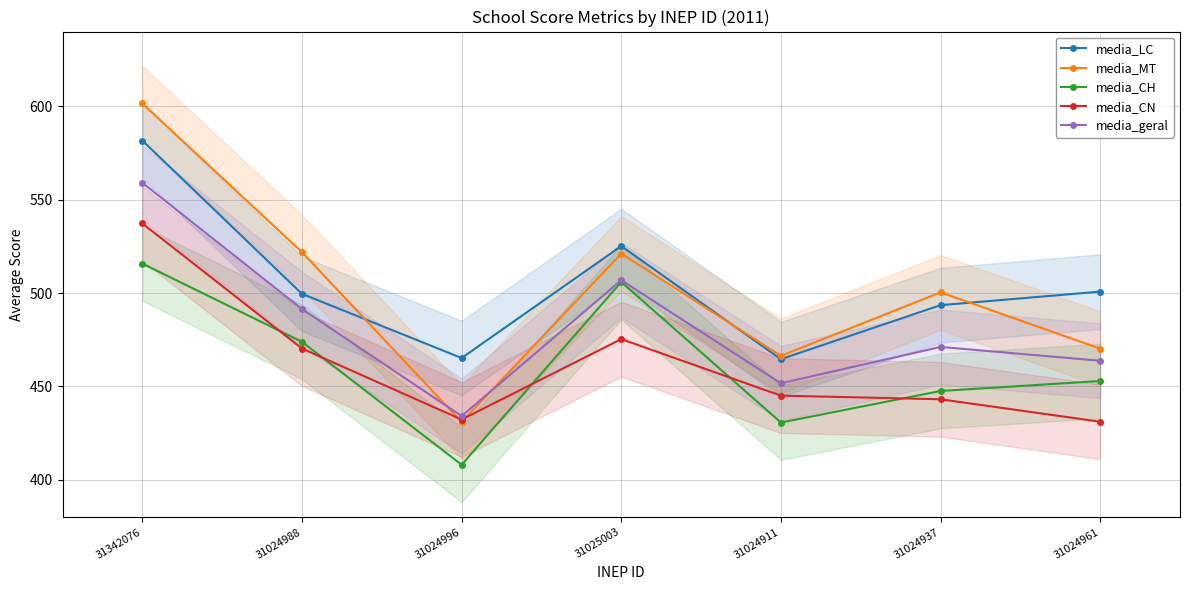

What is the lowest value of the media_CH series?

408.1